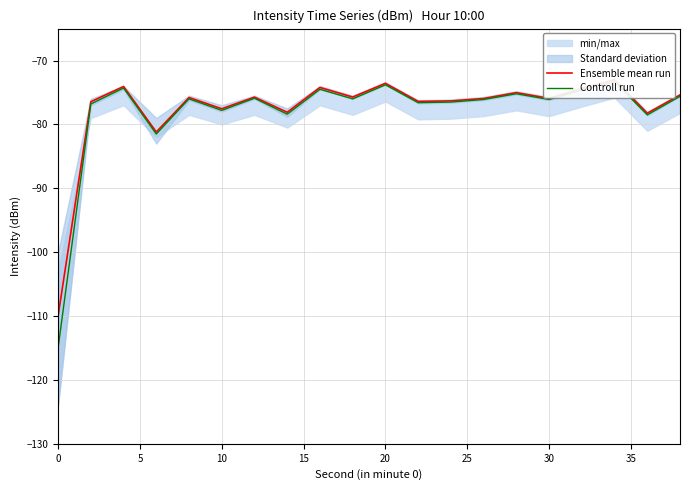

Which series has the largest total across all categories?

Ensemble mean run